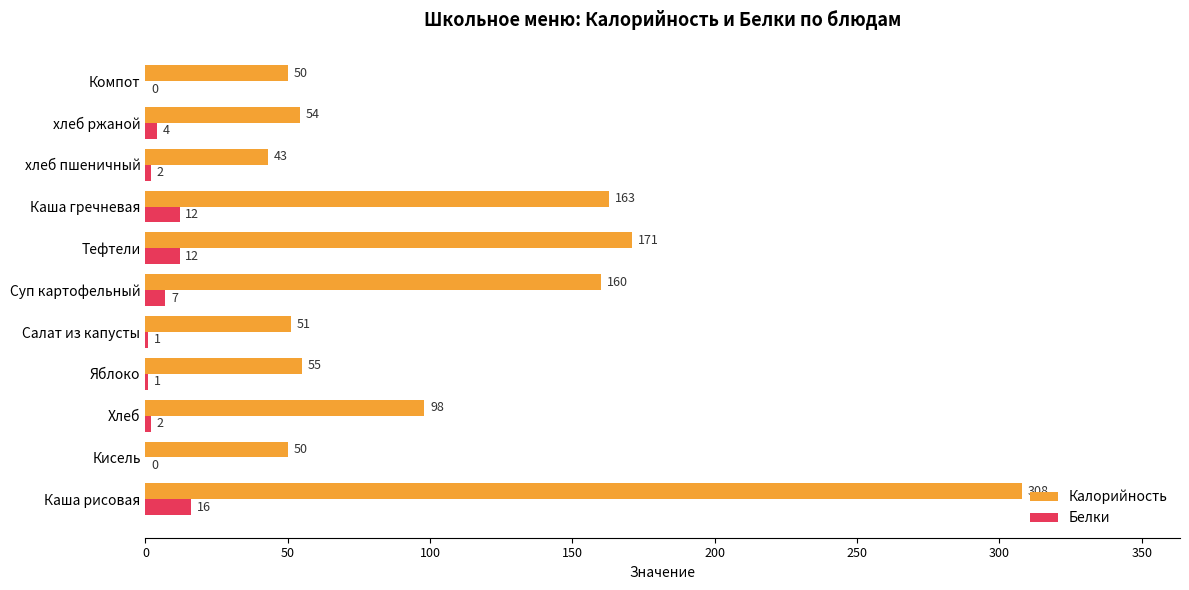

Which series has the largest range (max minus min)?

Калорийность